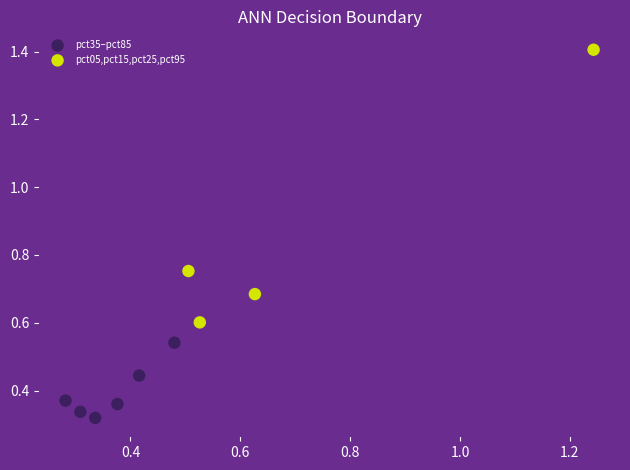

Which series contains the lowest Y value?

pct35–pct85